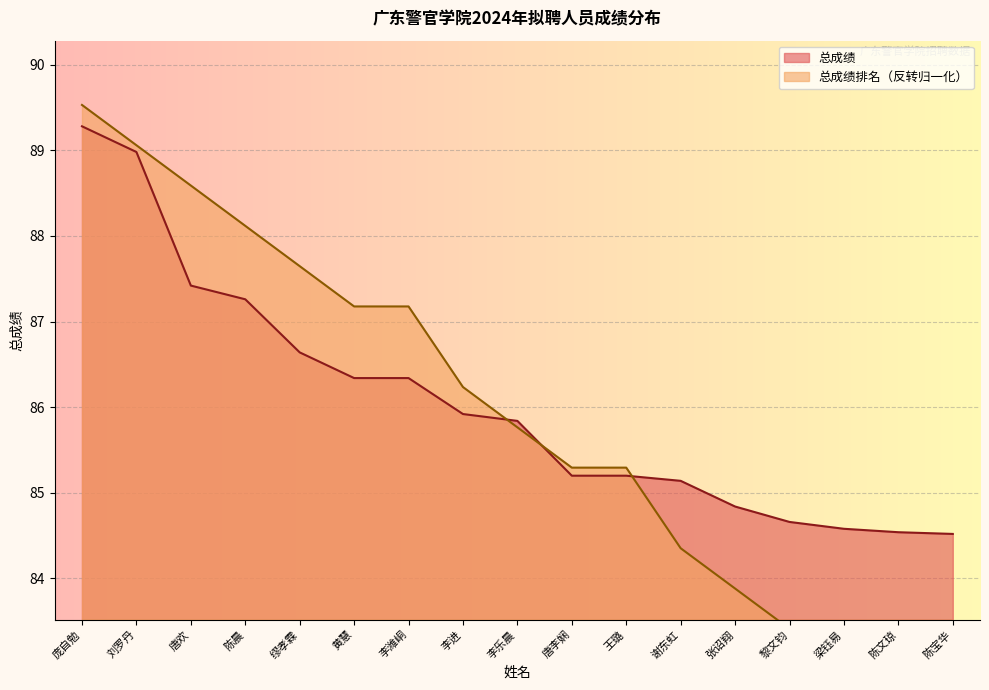

Between which two adjacent categories do 总成绩排名 and 总成绩 first intersect?

李进 and 李乐晨